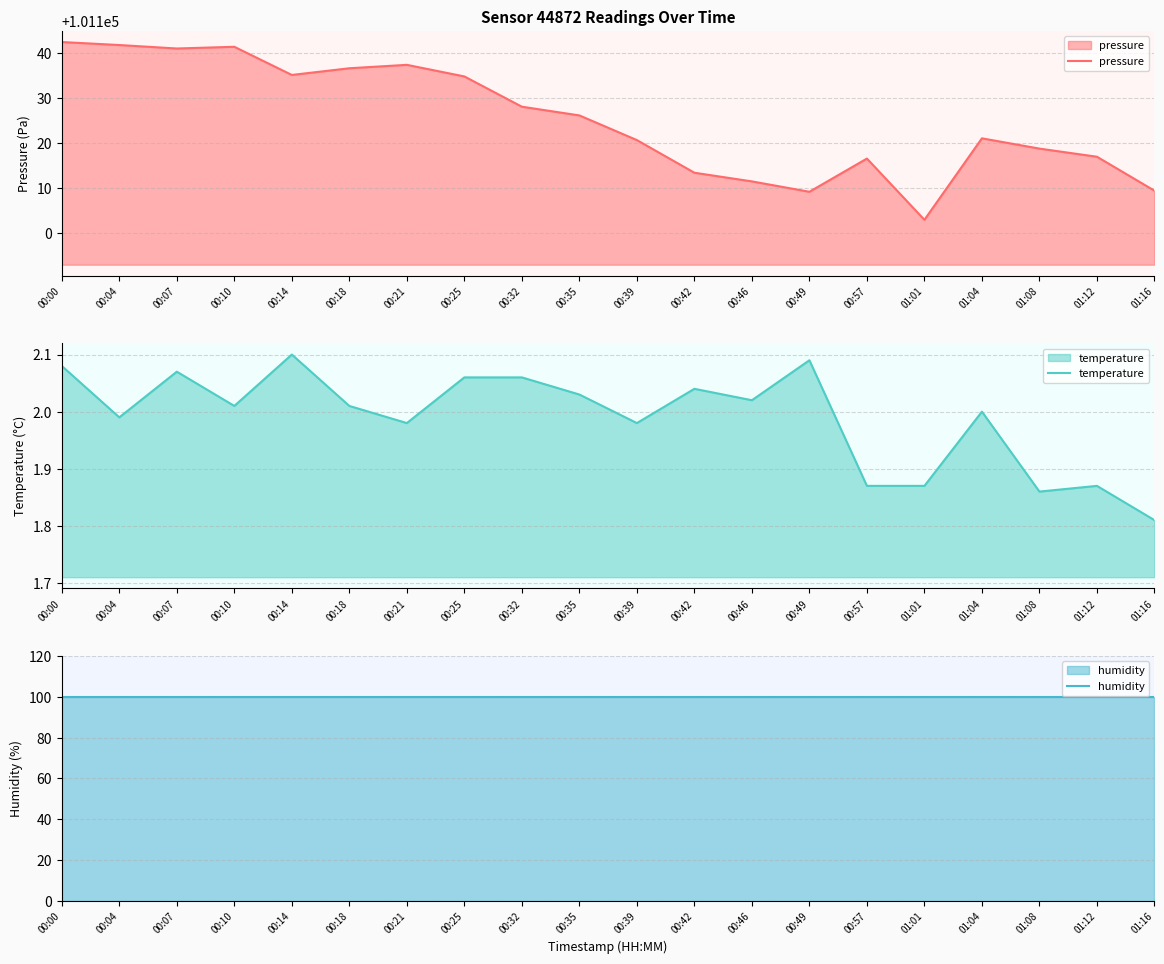

The value of pressure at 00:10 is 174120.1. True or false?

False